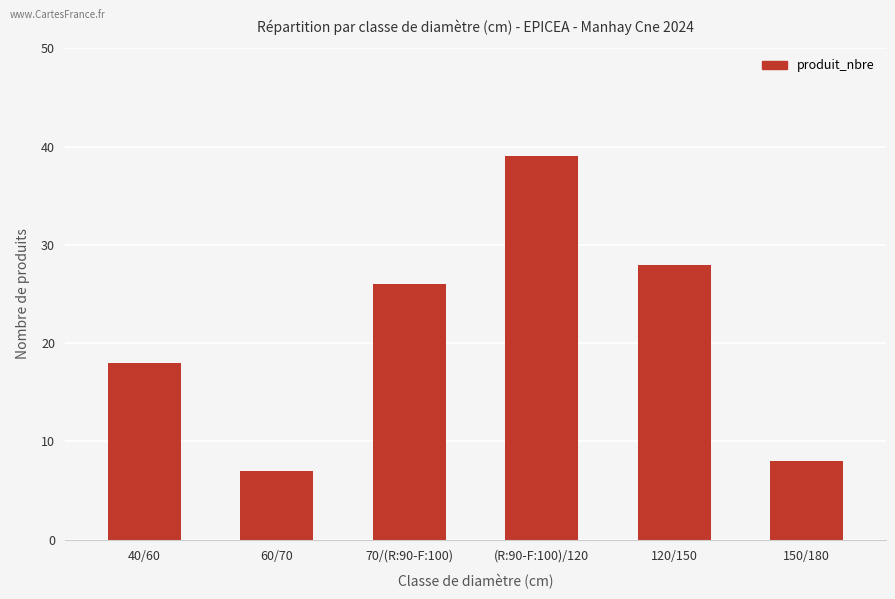

Between 70/(R:90-F:100) and (R:90-F:100)/120, which is larger?

(R:90-F:100)/120